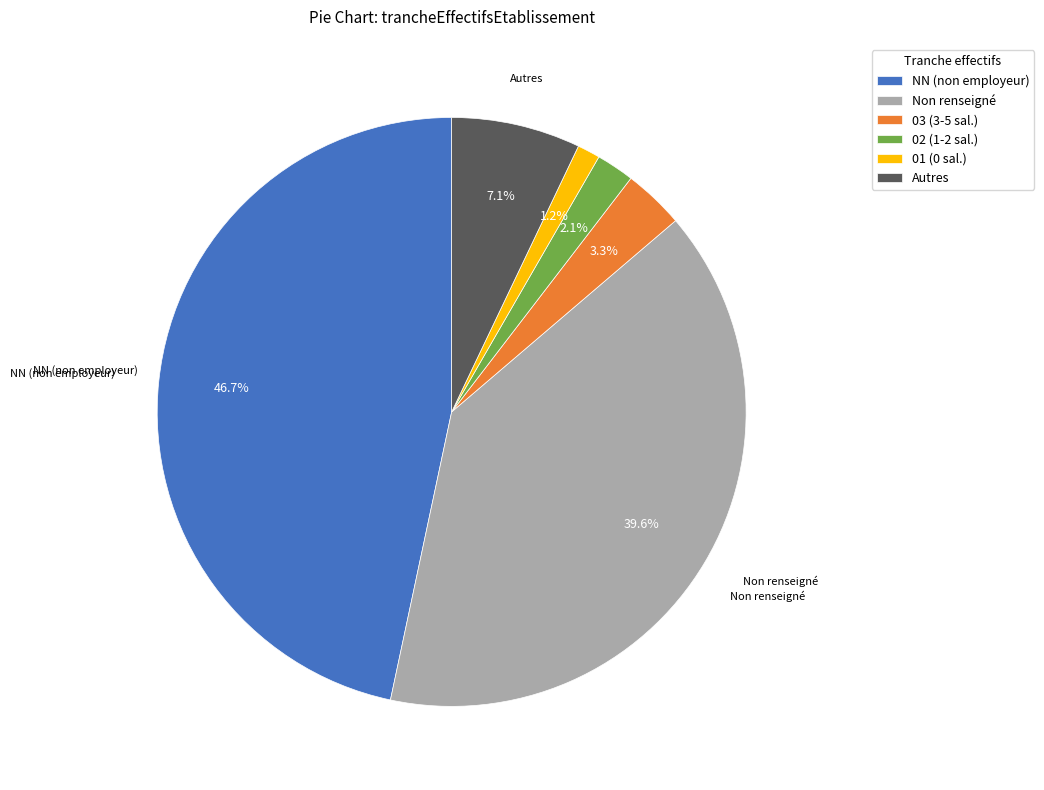

What portion of the pie excludes 02 (1-2 sal.)?

97.9%